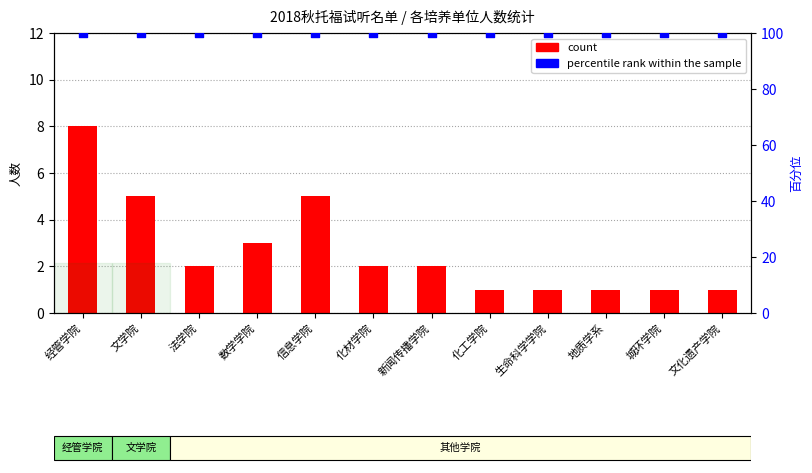

Which series has the largest total across all categories?

percentile rank within the sample